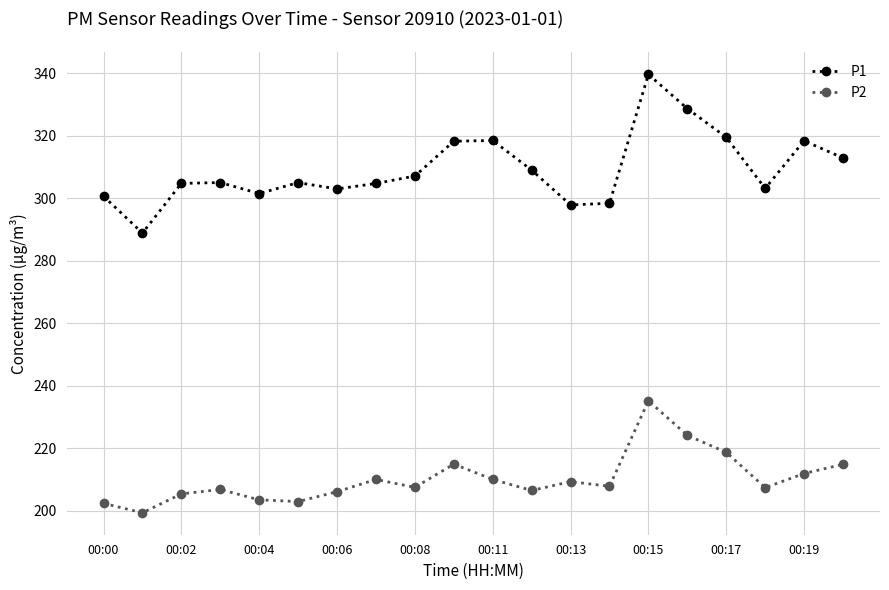

What are all the series names shown in the legend?

P1, P2